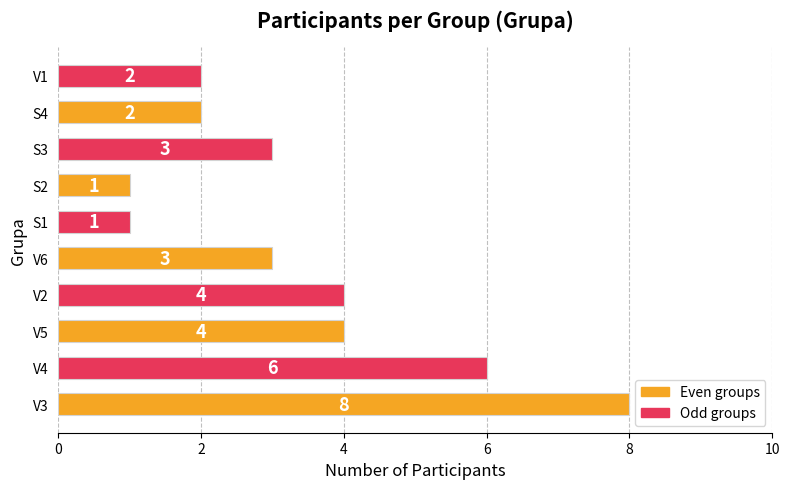

What is the average value?

3